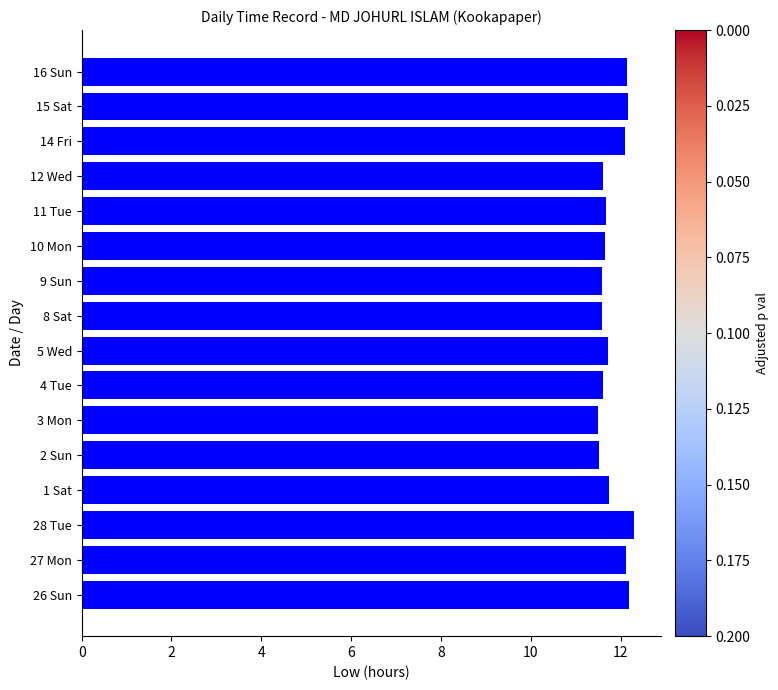

Approximately how many times larger is the value at 11 Tue compared to 3 Mon?

1.0